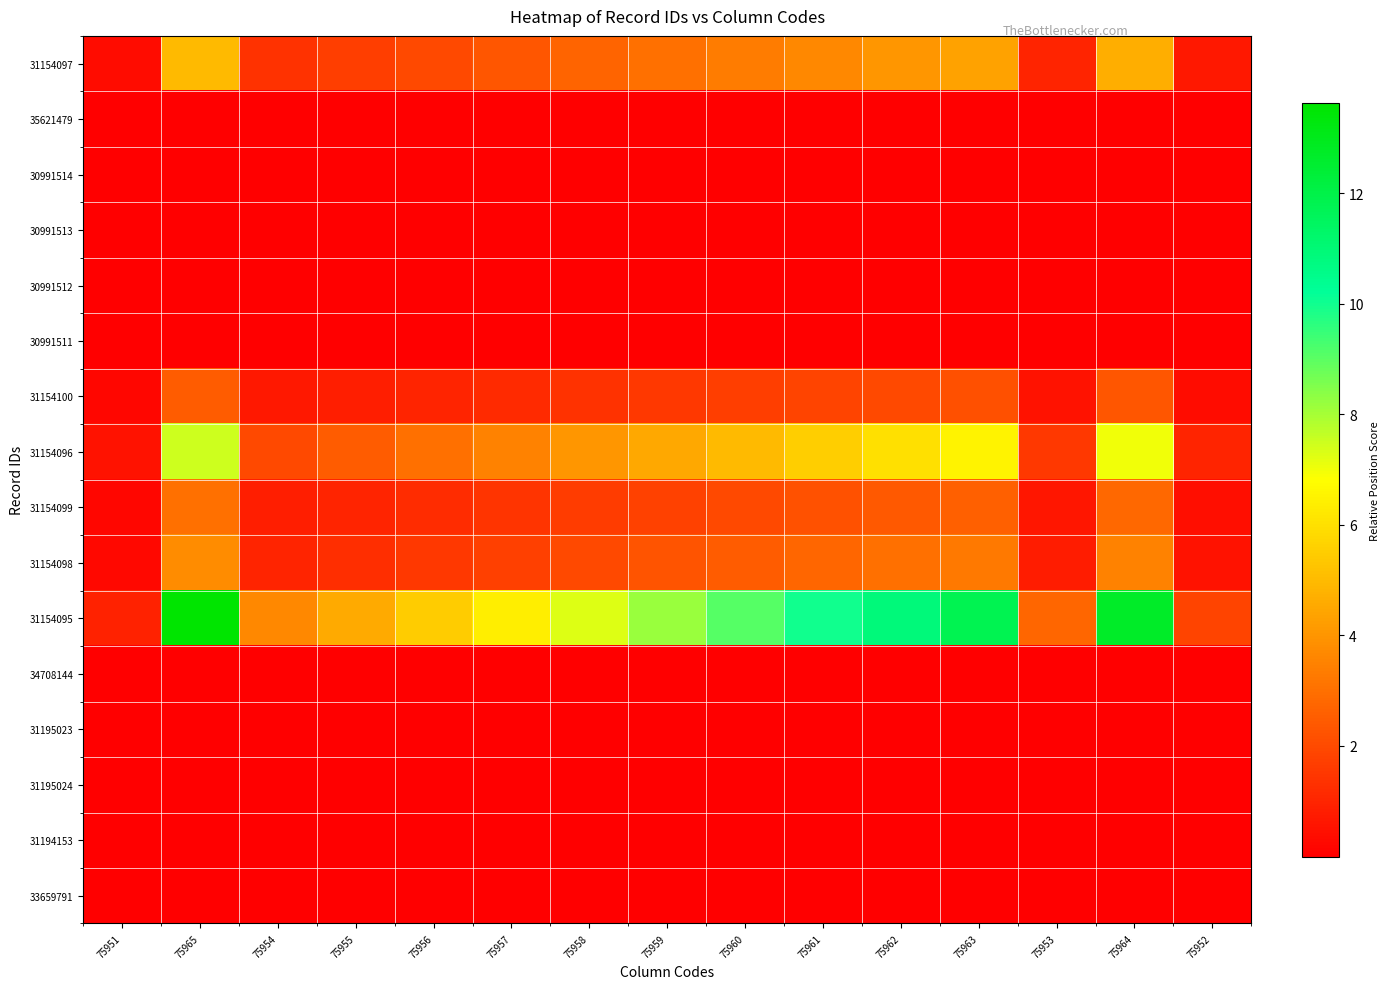

At 75957, list the series in order from smallest to largest.

35621479, 34708144, 33659791, 30991511, 30991512, 30991513, 30991514, 31195024, 31195023, 31194153, 31154100, 31154099, 31154098, 31154097, 31154096, 31154095